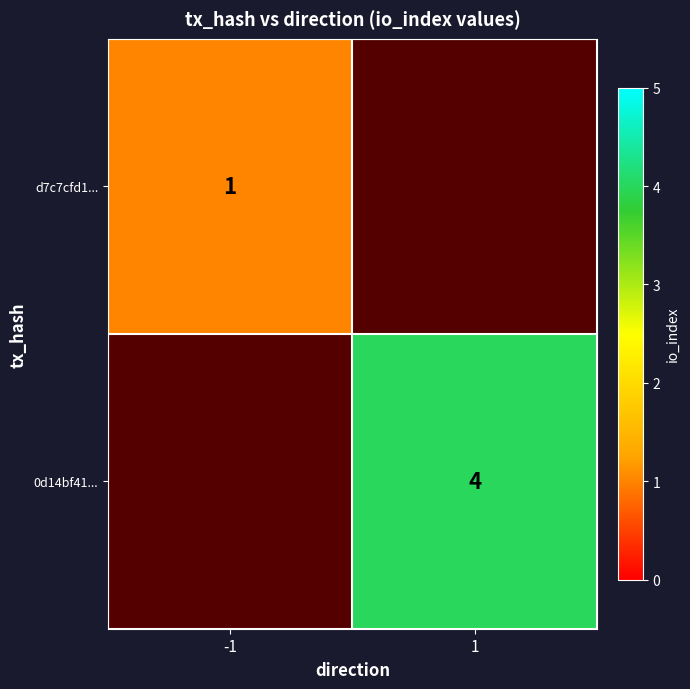

The value of 0d14bf41... at 1 is 2. True or false?

False